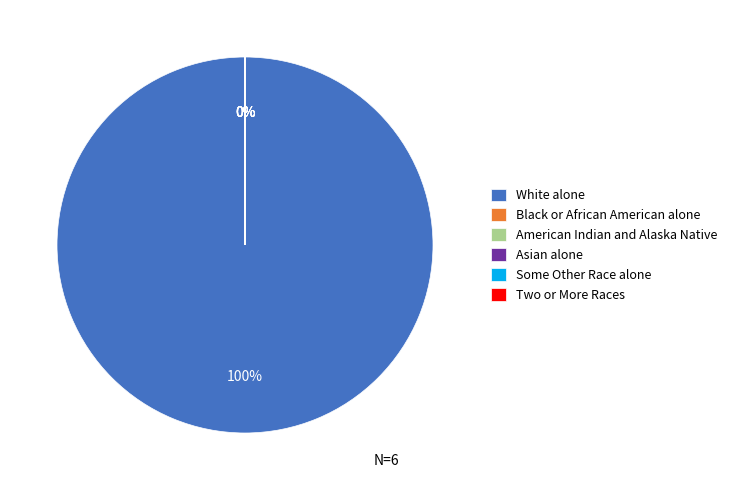

Which category has the biggest portion of the pie?

White alone